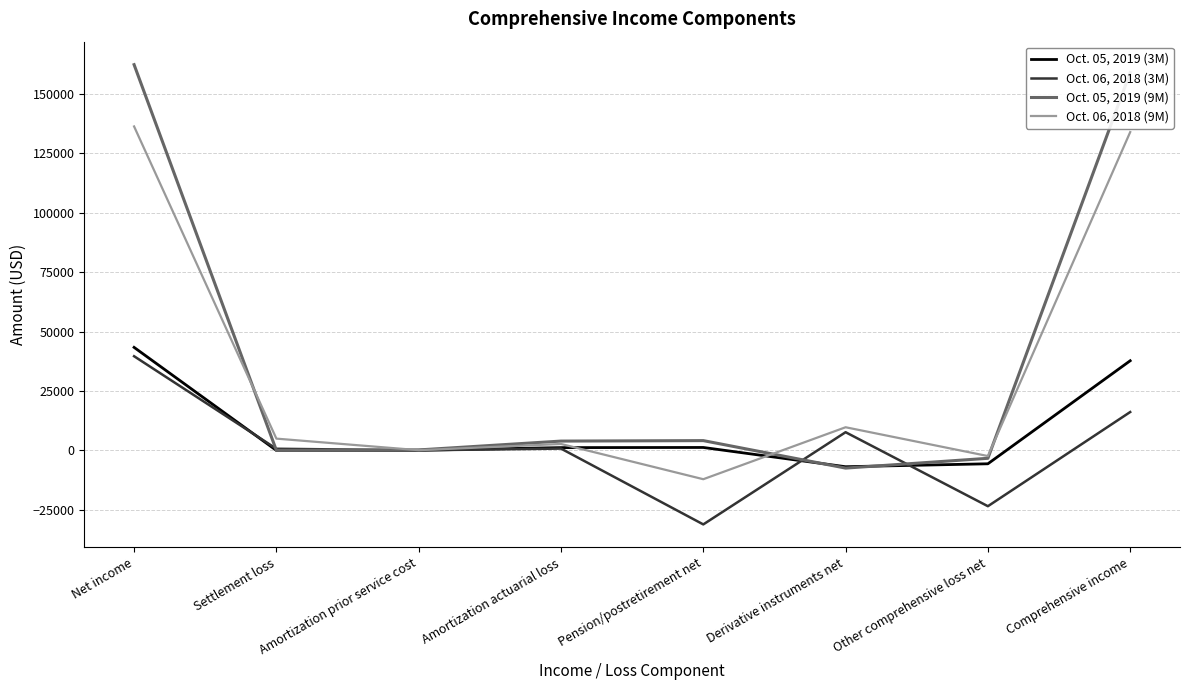

What is the average value of the Oct. 06, 2018 (9M) series?

34160